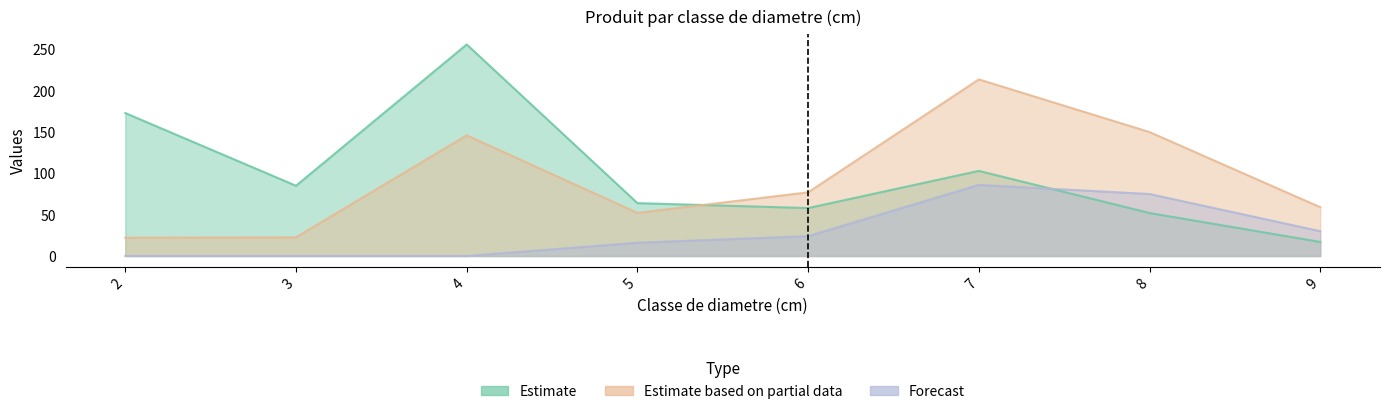

Between 7 and 6, which is larger?

7